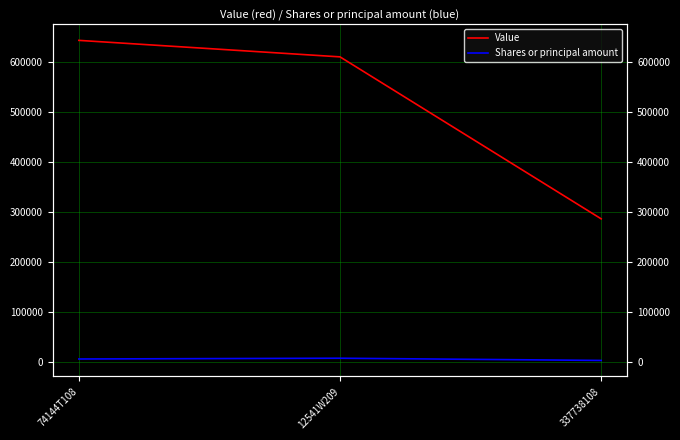

Rank the series by their maximum value, from lowest to highest.

Shares or principal amount, Value